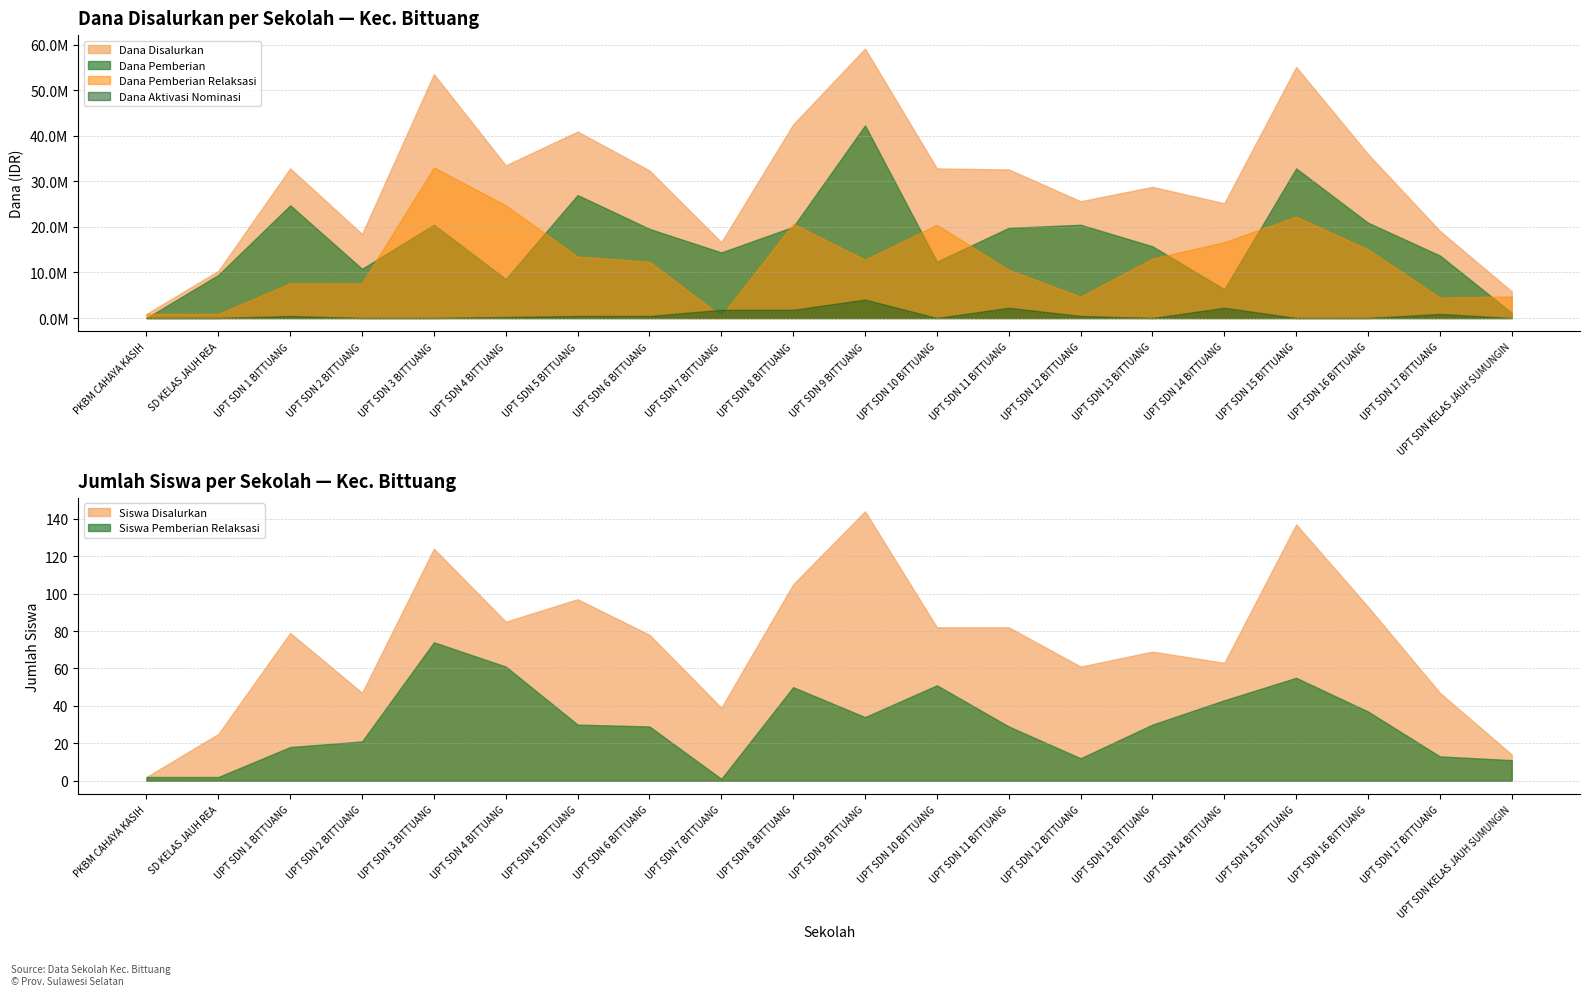

Reading right to left, list all the values displayed in this chart.

Dana Disalurkan: UPT SDN KELAS JAUH SUMUNGIN=5850000	UPT SDN 17 BITTUANG=19125000	UPT SDN 16 BITTUANG=36000000	UPT SDN 15 BITTUANG=55125000	UPT SDN 14 BITTUANG=25200000	UPT SDN 13 BITTUANG=28800000	UPT SDN 12 BITTUANG=25650000	UPT SDN 11 BITTUANG=32625000	UPT SDN 10 BITTUANG=32850000	UPT SDN 9 BITTUANG=59175000	UPT SDN 8 BITTUANG=42525000	UPT SDN 7 BITTUANG=16650000	UPT SDN 6 BITTUANG=32400000	UPT SDN 5 BITTUANG=40950000	UPT SDN 4 BITTUANG=33525000	UPT SDN 3 BITTUANG=53550000	UPT SDN 2 BITTUANG=18450000	UPT SDN 1 BITTUANG=32850000	SD KELAS JAUH REA=10350000	PKBM CAHAYA KASIH=900000
Dana Pemberian: UPT SDN KELAS JAUH SUMUNGIN=1125000	UPT SDN 17 BITTUANG=13725000	UPT SDN 16 BITTUANG=20925000	UPT SDN 15 BITTUANG=32850000	UPT SDN 14 BITTUANG=6300000	UPT SDN 13 BITTUANG=15750000	UPT SDN 12 BITTUANG=20475000	UPT SDN 11 BITTUANG=19800000	UPT SDN 10 BITTUANG=12375000	UPT SDN 9 BITTUANG=42300000	UPT SDN 8 BITTUANG=20025000	UPT SDN 7 BITTUANG=14400000	UPT SDN 6 BITTUANG=19575000	UPT SDN 5 BITTUANG=27000000	UPT SDN 4 BITTUANG=8550000	UPT SDN 3 BITTUANG=20475000	UPT SDN 2 BITTUANG=10800000	UPT SDN 1 BITTUANG=24750000	SD KELAS JAUH REA=9450000	PKBM CAHAYA KASIH=0
Siswa Disalurkan: UPT SDN KELAS JAUH SUMUNGIN=14	UPT SDN 17 BITTUANG=47	UPT SDN 16 BITTUANG=93	UPT SDN 15 BITTUANG=137	UPT SDN 14 BITTUANG=63	UPT SDN 13 BITTUANG=69	UPT SDN 12 BITTUANG=61	UPT SDN 11 BITTUANG=82	UPT SDN 10 BITTUANG=82	UPT SDN 9 BITTUANG=144	UPT SDN 8 BITTUANG=105	UPT SDN 7 BITTUANG=39	UPT SDN 6 BITTUANG=78	UPT SDN 5 BITTUANG=97	UPT SDN 4 BITTUANG=85	UPT SDN 3 BITTUANG=124	UPT SDN 2 BITTUANG=47	UPT SDN 1 BITTUANG=79	SD KELAS JAUH REA=25	PKBM CAHAYA KASIH=2
Pemberian Relaksasi (Siswa): UPT SDN KELAS JAUH SUMUNGIN=11	UPT SDN 17 BITTUANG=13	UPT SDN 16 BITTUANG=37	UPT SDN 15 BITTUANG=55	UPT SDN 14 BITTUANG=43	UPT SDN 13 BITTUANG=30	UPT SDN 12 BITTUANG=12	UPT SDN 11 BITTUANG=29	UPT SDN 10 BITTUANG=51	UPT SDN 9 BITTUANG=34	UPT SDN 8 BITTUANG=50	UPT SDN 7 BITTUANG=1	UPT SDN 6 BITTUANG=29	UPT SDN 5 BITTUANG=30	UPT SDN 4 BITTUANG=61	UPT SDN 3 BITTUANG=74	UPT SDN 2 BITTUANG=21	UPT SDN 1 BITTUANG=18	SD KELAS JAUH REA=2	PKBM CAHAYA KASIH=2
Dana Pemberian Relaksasi: UPT SDN KELAS JAUH SUMUNGIN=4725000	UPT SDN 17 BITTUANG=4500000	UPT SDN 16 BITTUANG=15075000	UPT SDN 15 BITTUANG=22275000	UPT SDN 14 BITTUANG=16650000	UPT SDN 13 BITTUANG=13050000	UPT SDN 12 BITTUANG=4725000	UPT SDN 11 BITTUANG=10575000	UPT SDN 10 BITTUANG=20475000	UPT SDN 9 BITTUANG=12825000	UPT SDN 8 BITTUANG=20700000	UPT SDN 7 BITTUANG=450000	UPT SDN 6 BITTUANG=12375000	UPT SDN 5 BITTUANG=13500000	UPT SDN 4 BITTUANG=24750000	UPT SDN 3 BITTUANG=33075000	UPT SDN 2 BITTUANG=7650000	UPT SDN 1 BITTUANG=7650000	SD KELAS JAUH REA=900000	PKBM CAHAYA KASIH=900000
Dana Aktivasi Nominasi: UPT SDN KELAS JAUH SUMUNGIN=0	UPT SDN 17 BITTUANG=900000	UPT SDN 16 BITTUANG=0	UPT SDN 15 BITTUANG=0	UPT SDN 14 BITTUANG=2250000	UPT SDN 13 BITTUANG=0	UPT SDN 12 BITTUANG=450000	UPT SDN 11 BITTUANG=2250000	UPT SDN 10 BITTUANG=0	UPT SDN 9 BITTUANG=4050000	UPT SDN 8 BITTUANG=1800000	UPT SDN 7 BITTUANG=1800000	UPT SDN 6 BITTUANG=450000	UPT SDN 5 BITTUANG=450000	UPT SDN 4 BITTUANG=225000	UPT SDN 3 BITTUANG=0	UPT SDN 2 BITTUANG=0	UPT SDN 1 BITTUANG=450000	SD KELAS JAUH REA=0	PKBM CAHAYA KASIH=0